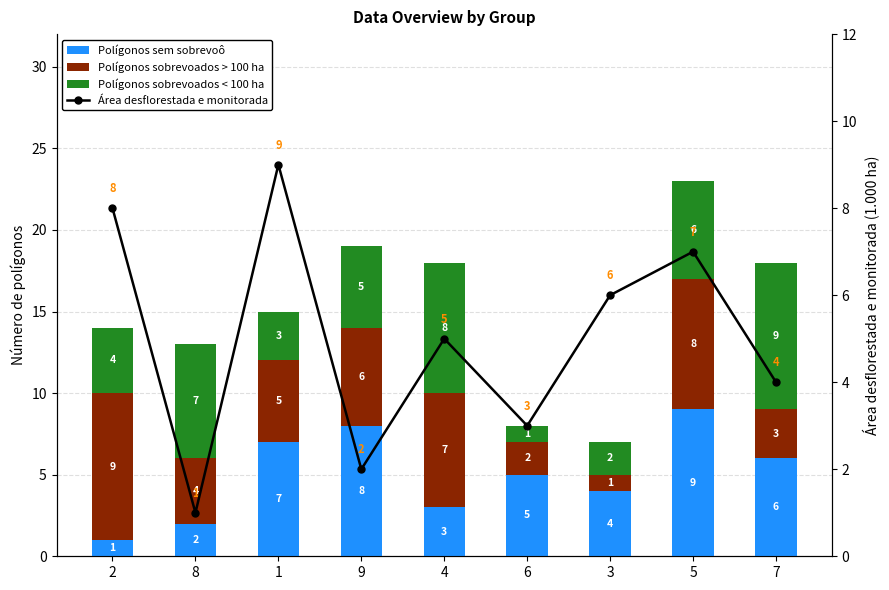

What is the minimum value shown in the chart?

1